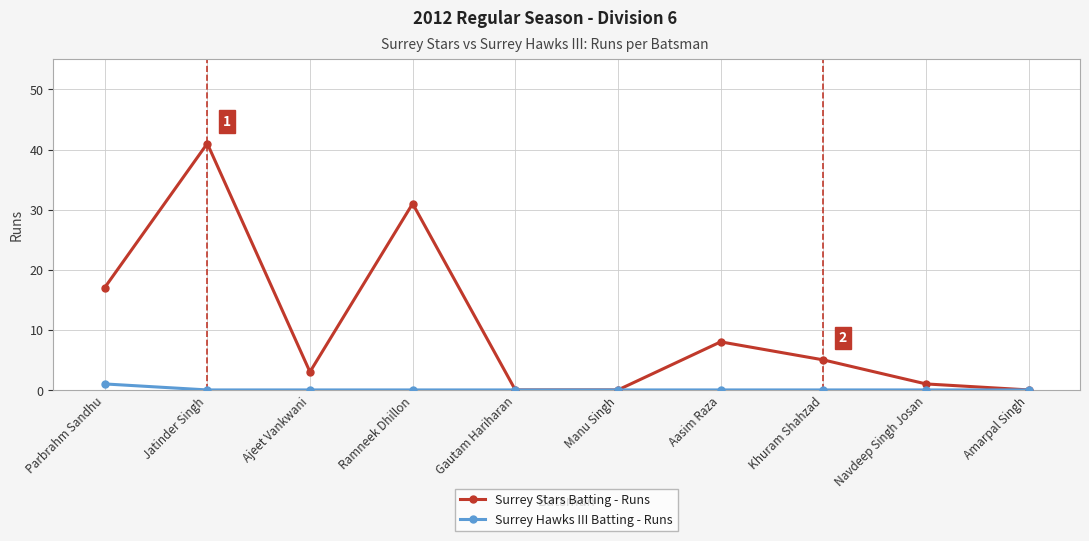

What is the greatest value displayed?

41